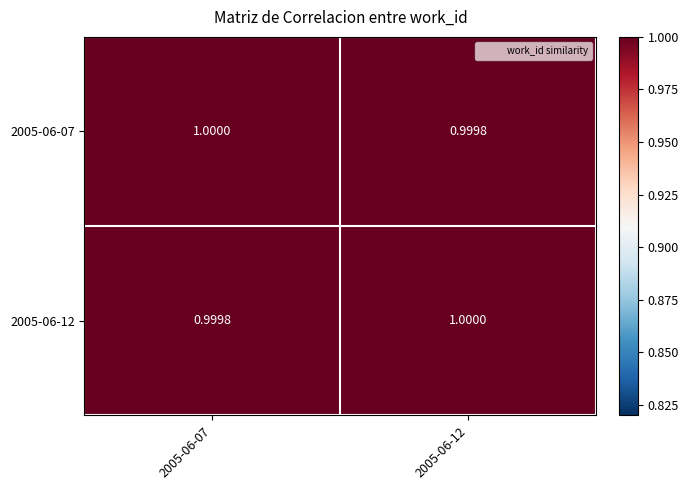

At how many categories does at least one series exceed 0?

2